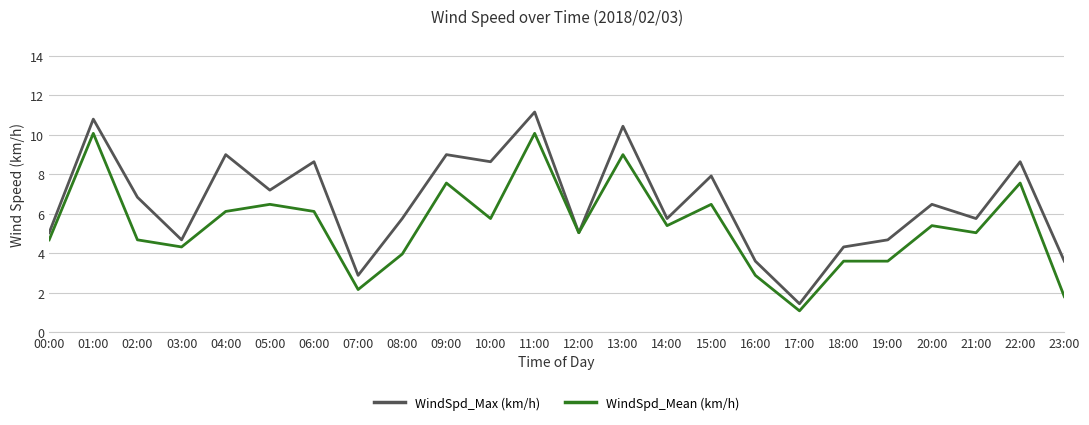

Between 01:00 and 14:00, which series saw the biggest shift?

WindSpd_Max (km/h)